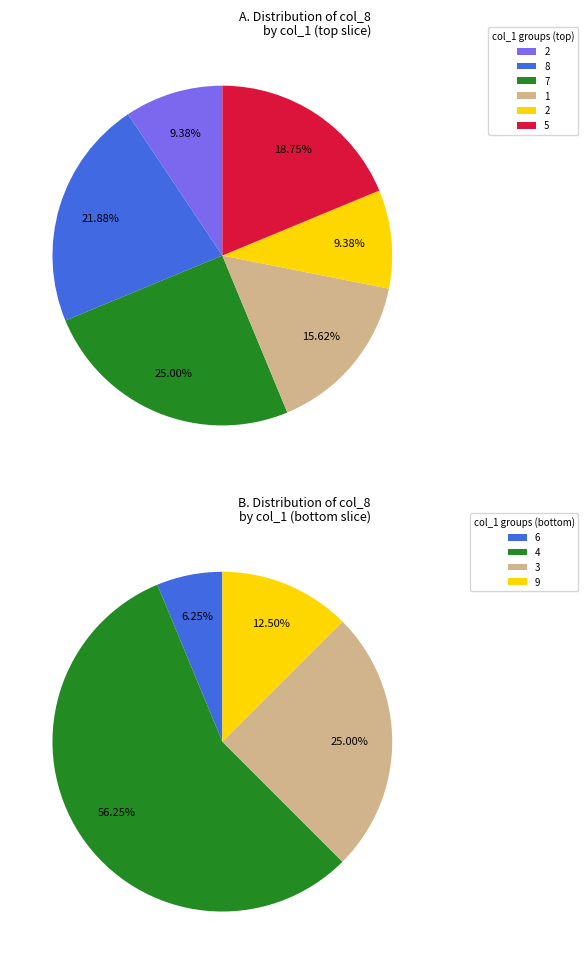

Is 1 the majority of the pie?

No